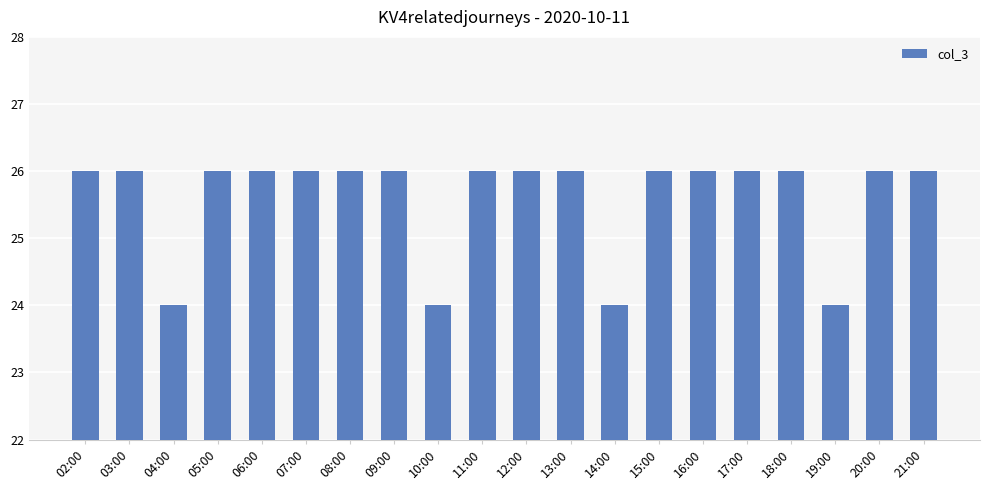

What is the approximate value at 16:00?

26